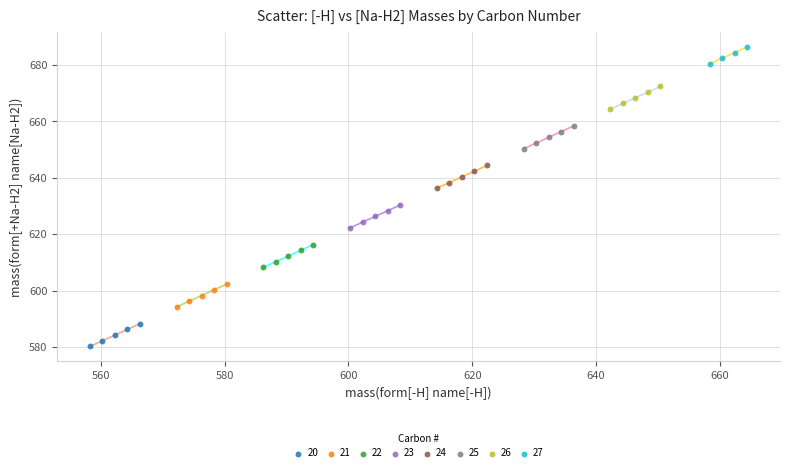

Which series reaches the minimum Y coordinate?

20